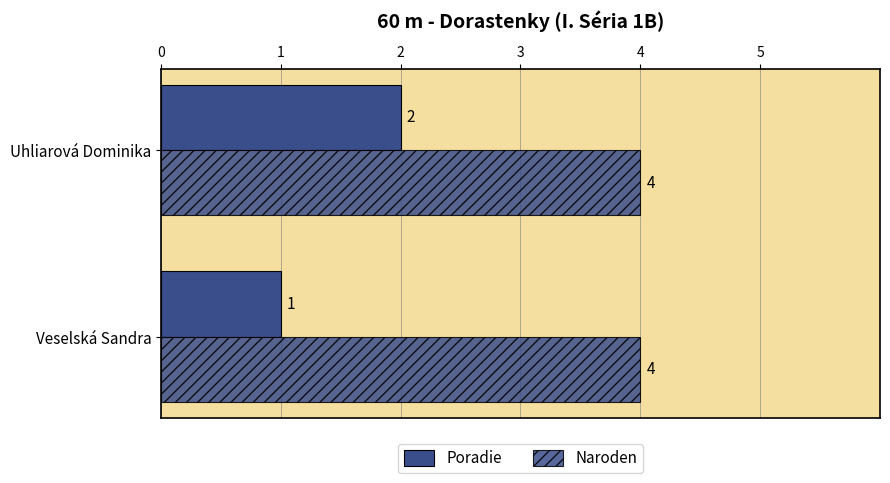

How many series are shown in this chart?

2